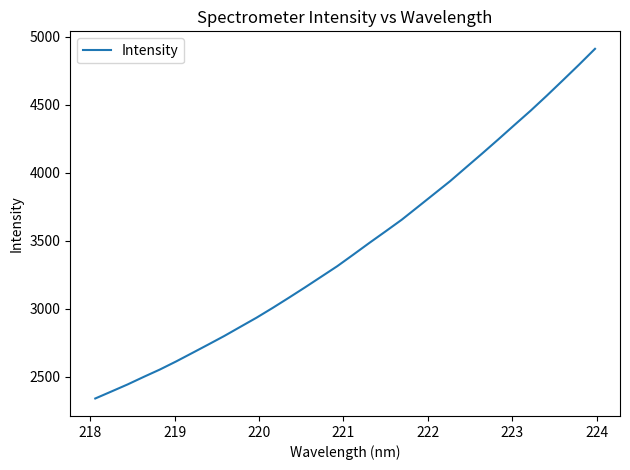

Reading left to right, transcribe all the data shown in this chart.

2341.7	2393.1	2444.8	2500.4	2554.3	2613.3	2675.4	2738.0	2801.4	2868.8	2935.9	3007.7	3082.2	3158.2	3236.0	3313.9	3399.3	3485.7	3570.0	3655.4	3749.6	3844.1	3938.7	4040.8	4142.7	4246.4	4352.1	4456.7	4566.7	4679.8	4794.1	4911.5